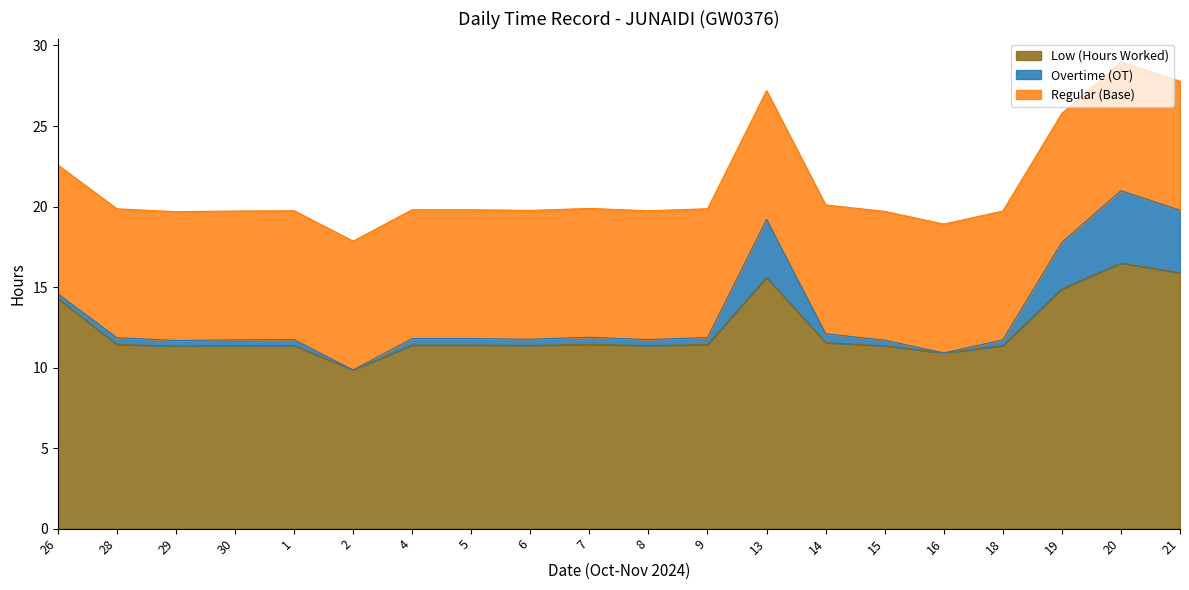

What is the label of the 1st point from the right?

21